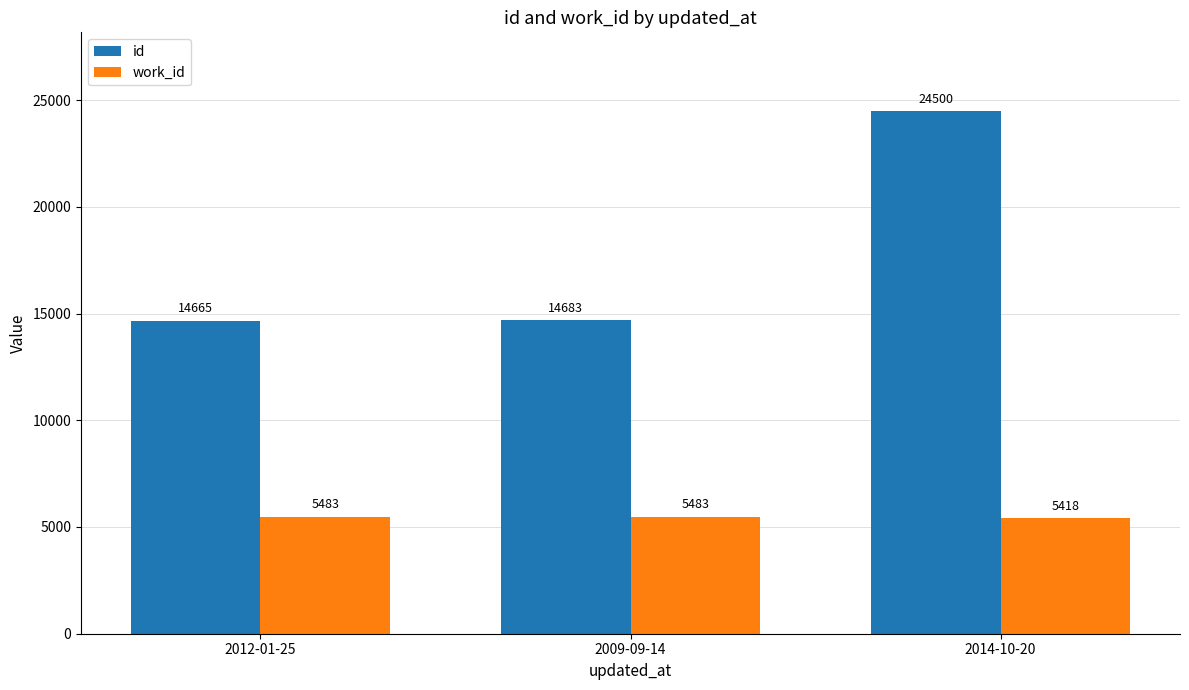

Rank the series at 2014-10-20 from highest to lowest value.

id, work_id